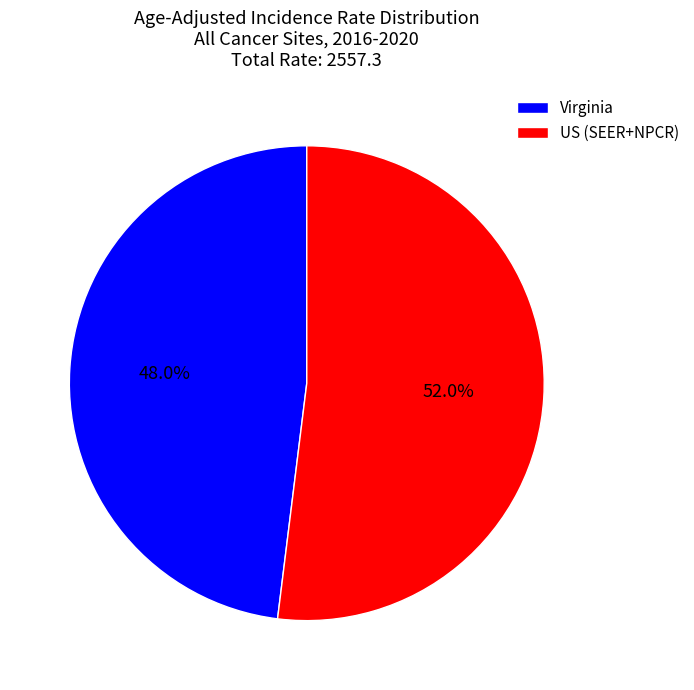

Approximately how many times larger is the value at US (SEER+NPCR) compared to Virginia?

1.1